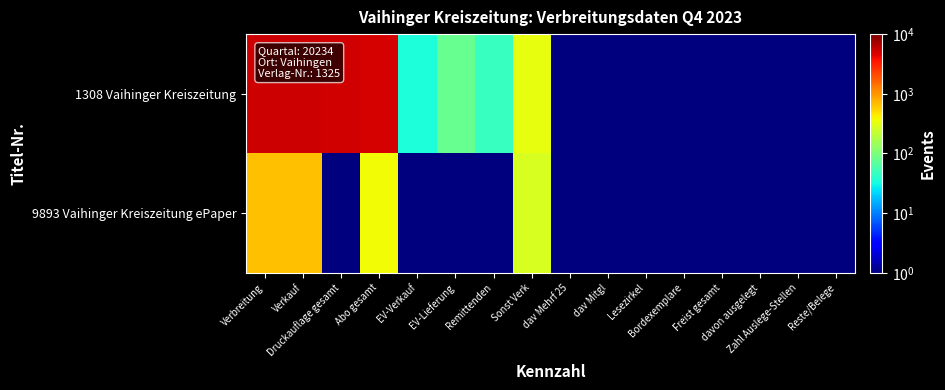

What is the maximum value shown in the chart?

5418.0